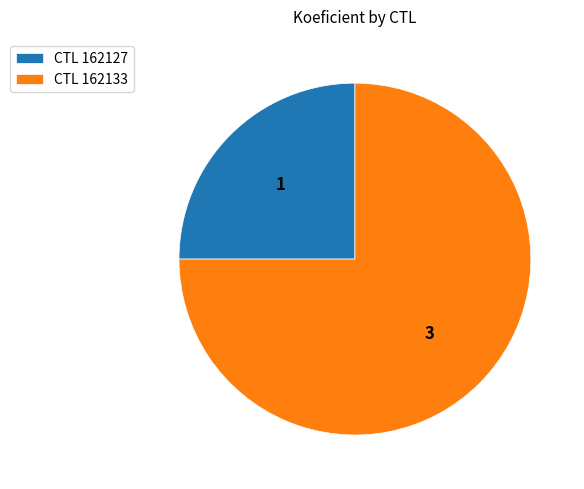

Which slice is the smallest?

CTL 162127